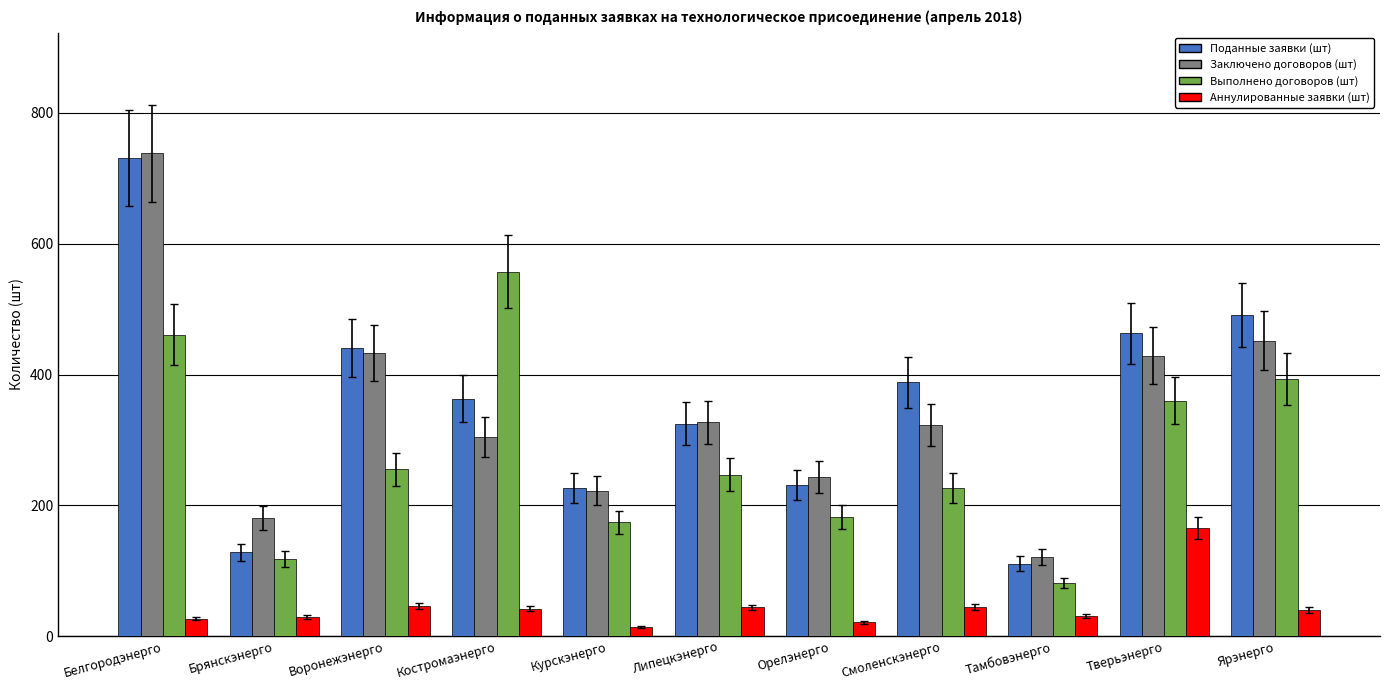

How many series are shown in this chart?

4